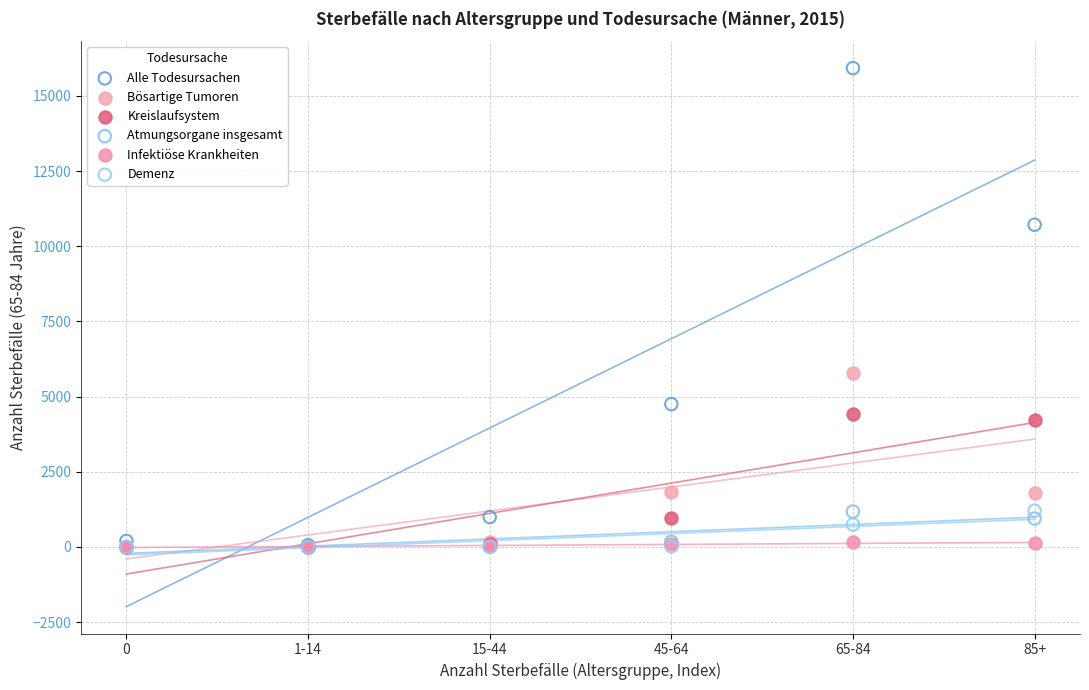

What are all the series names shown in the legend?

Alle Todesursachen, Bösartige Tumoren, Kreislaufsystem, Atmungsorgane insgesamt, Infektiöse Krankheiten, Demenz